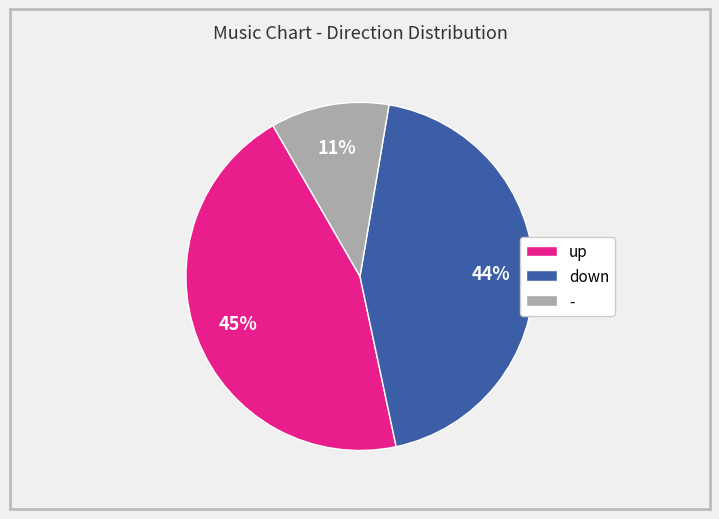

Which category has the biggest portion of the pie?

up